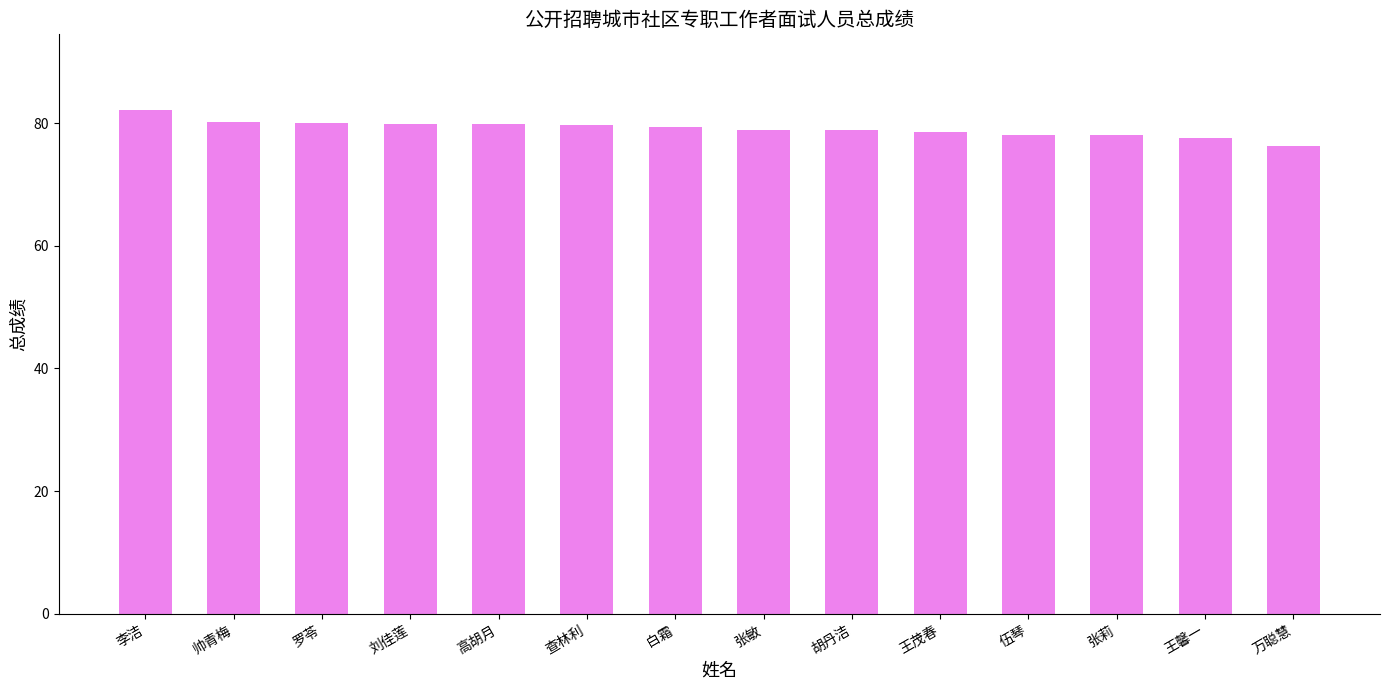

Which category has the highest value across all series?

李洁